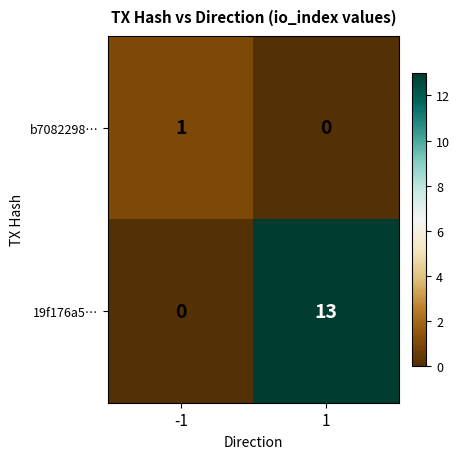

Between -1 and 1, which series saw the biggest shift?

19f176a5…